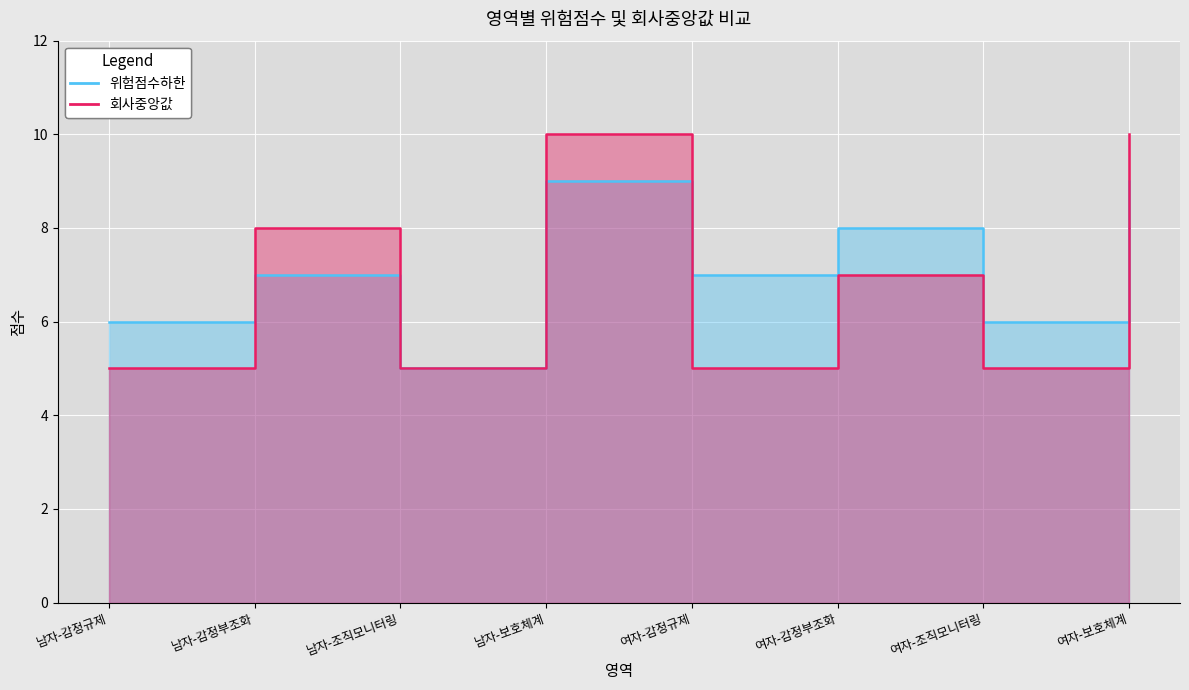

What is the label of the 4th point from the left?

남자-보호체계